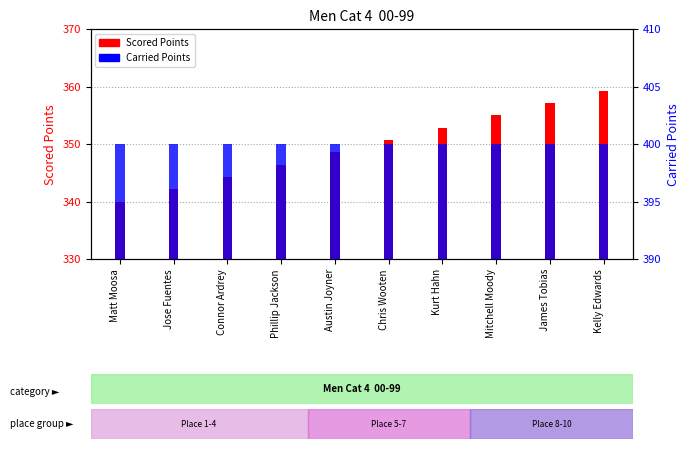

What is the average value of the Carried Points series?

400.0